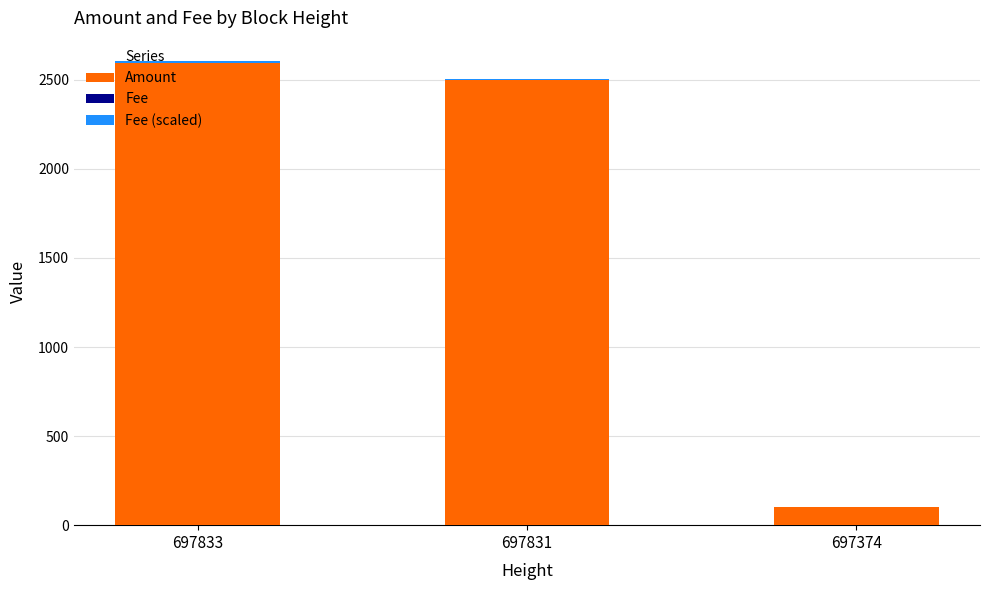

What value does the Fee (scaled) series have at 697833?

8.0